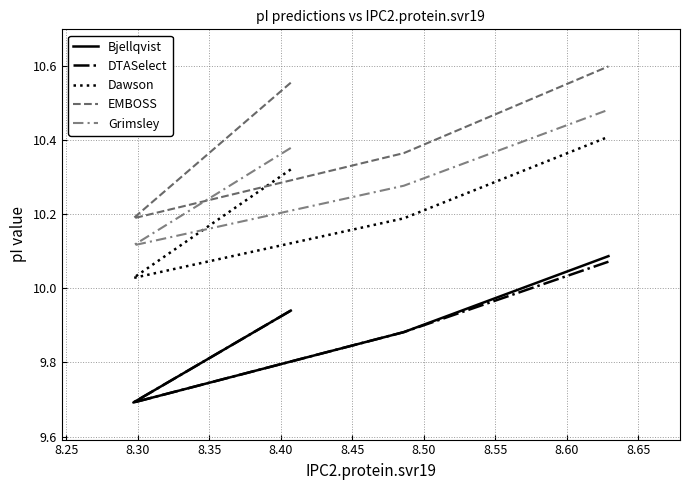

Which series has the largest range (max minus min)?

EMBOSS